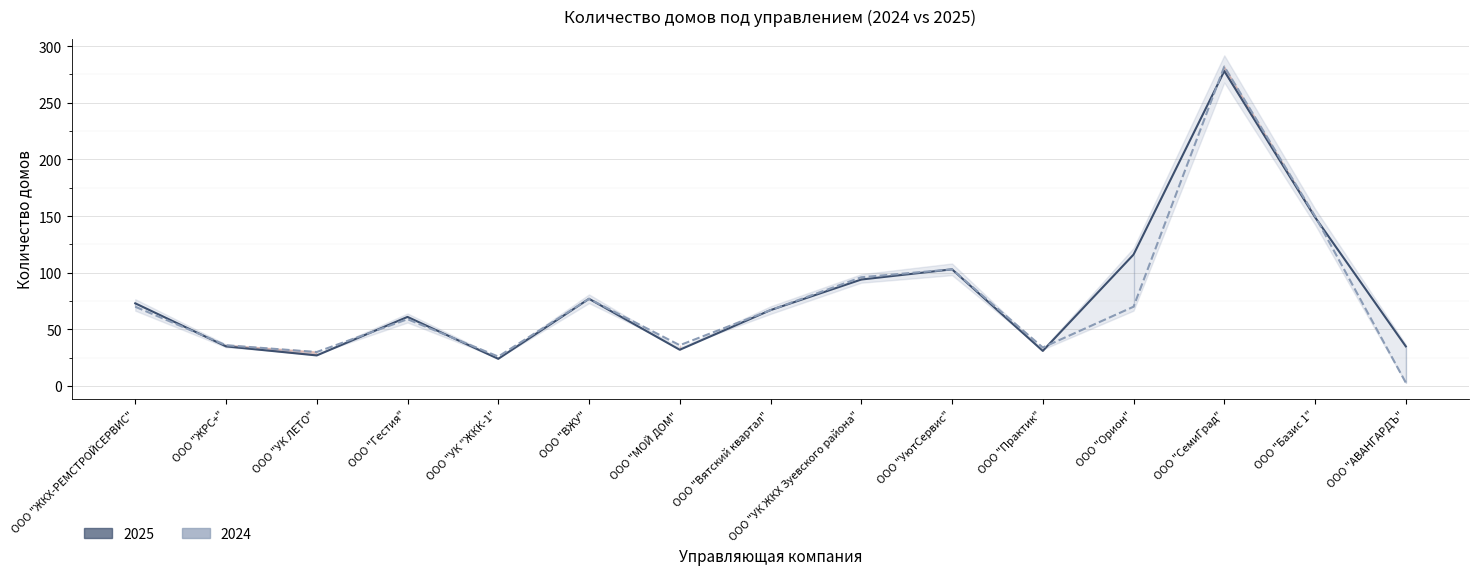

What are all the series names shown in the legend?

2025, 2024